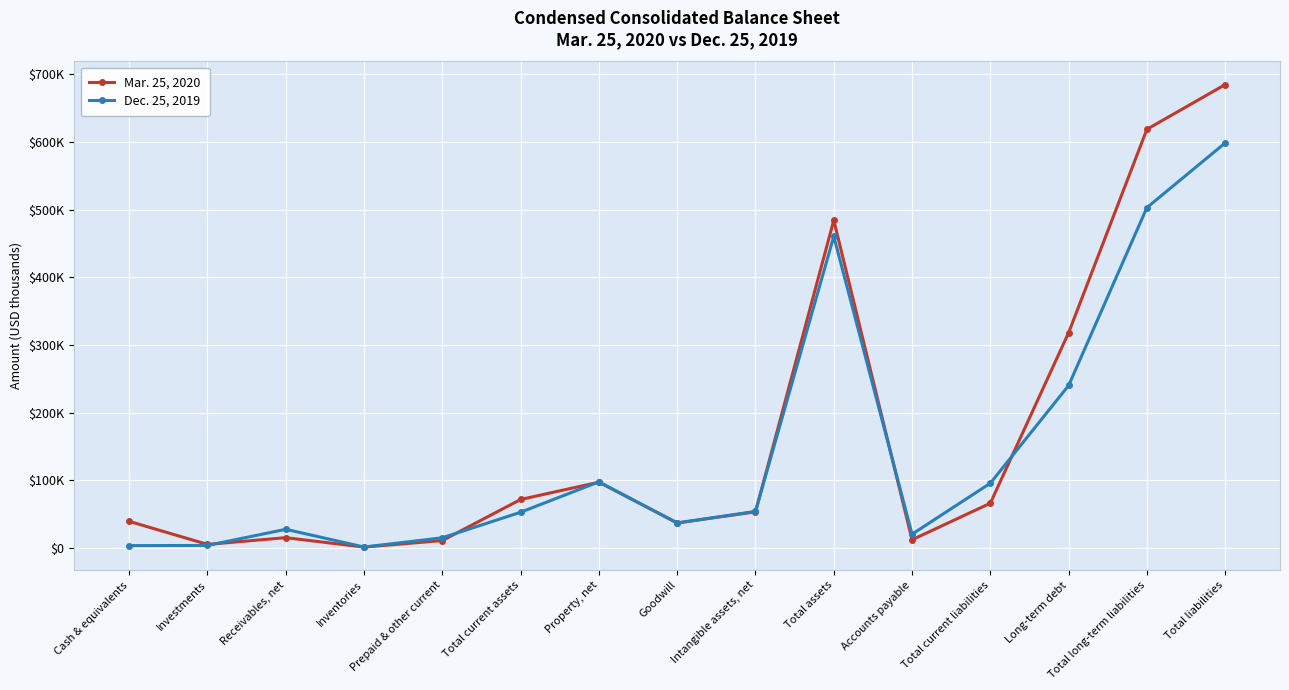

After their last crossing, which series has the higher values: Dec. 25, 2019 or Mar. 25, 2020?

Mar. 25, 2020